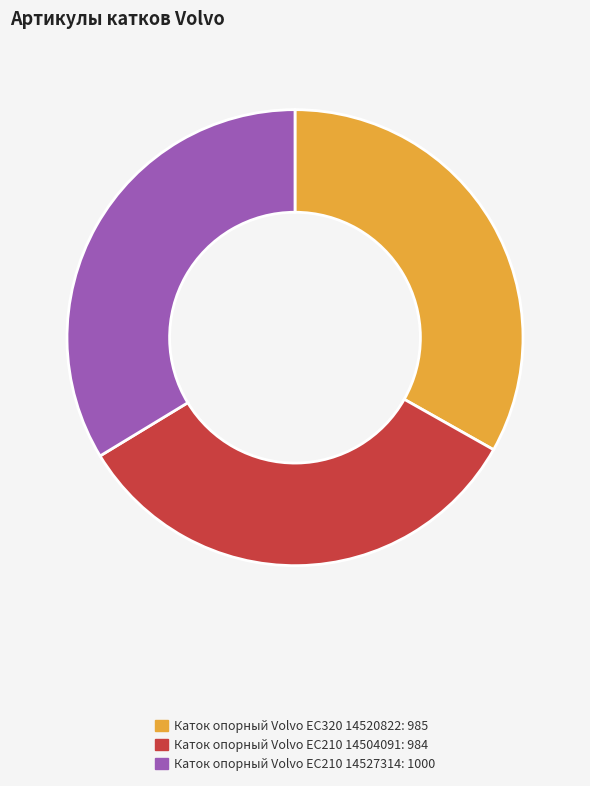

Combined, do Каток опорный Volvo EC320 14520822 and Каток опорный Volvo EC210 14504091 account for over 50%?

Yes